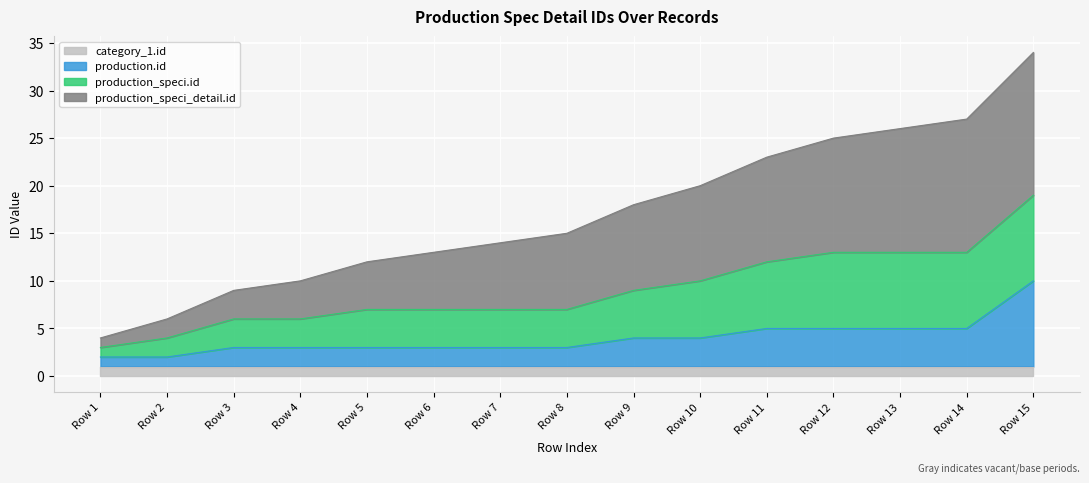

True or false: production.id has more than 0 interior local peaks.

False